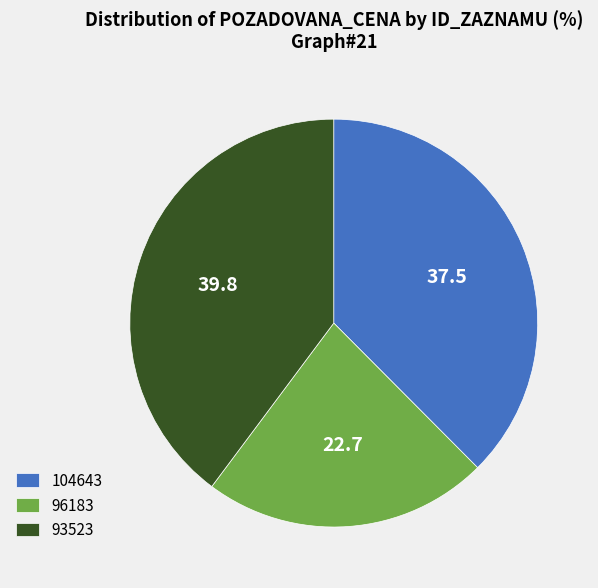

Count the number of slices in the pie.

3